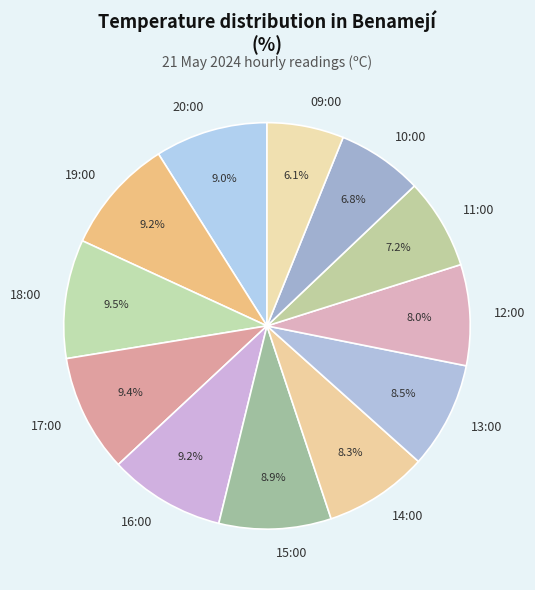

The 09:00 slice represents 1% of the pie. True or false?

False